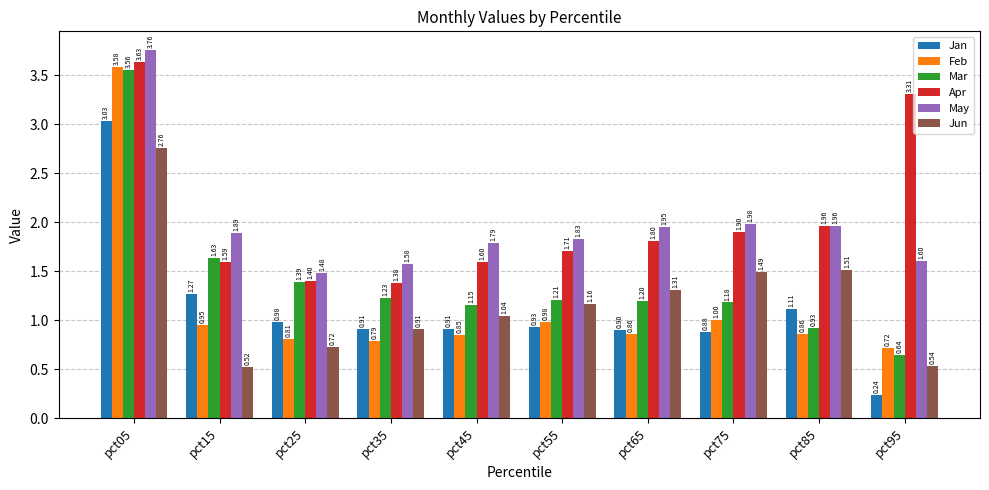

Does the chart contain stacked bars?

No